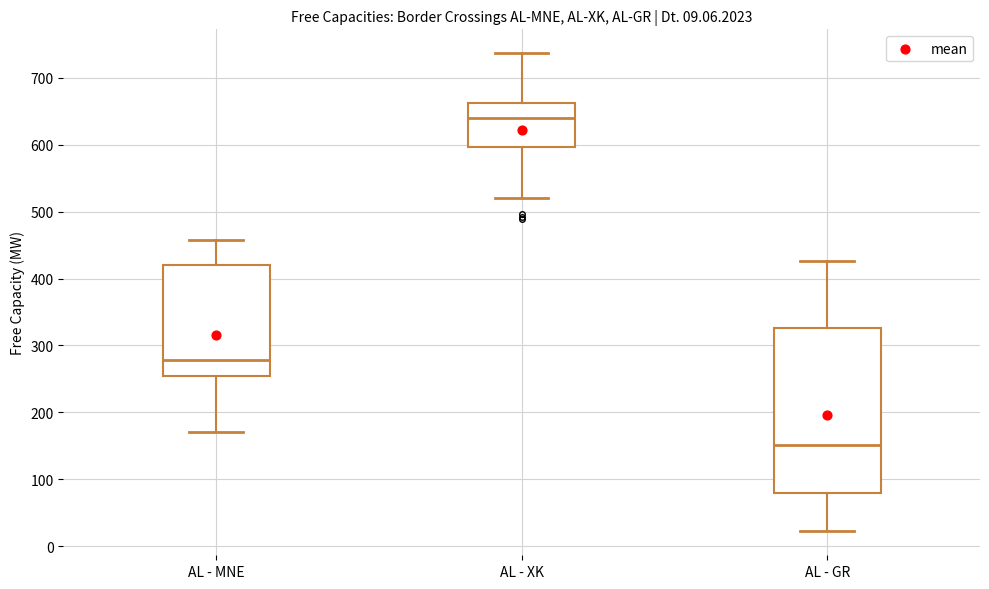

Which box has the highest median line?

AL - XK